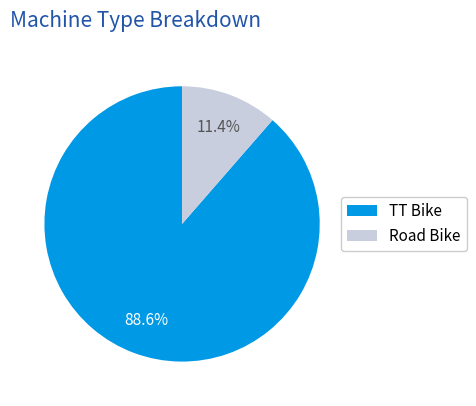

The Road Bike slice represents 20% of the pie. True or false?

False